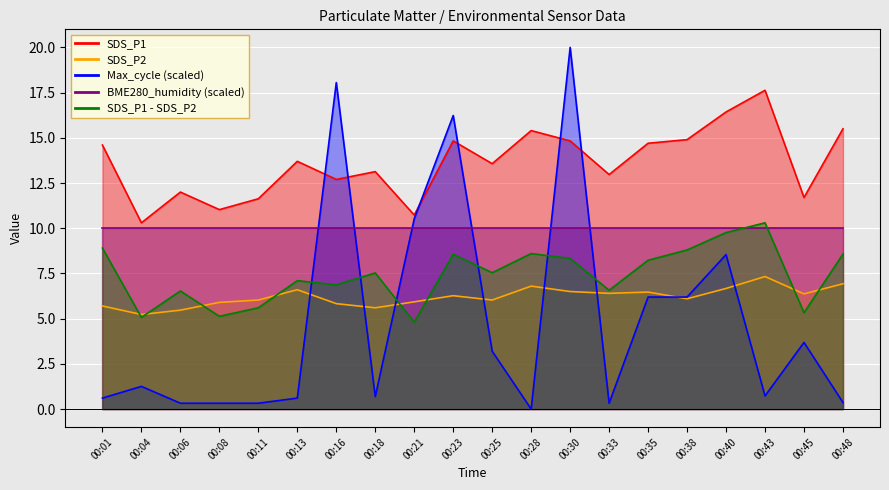

True or false: SDS_P2 and SDS_P1 intersect in this chart.

False